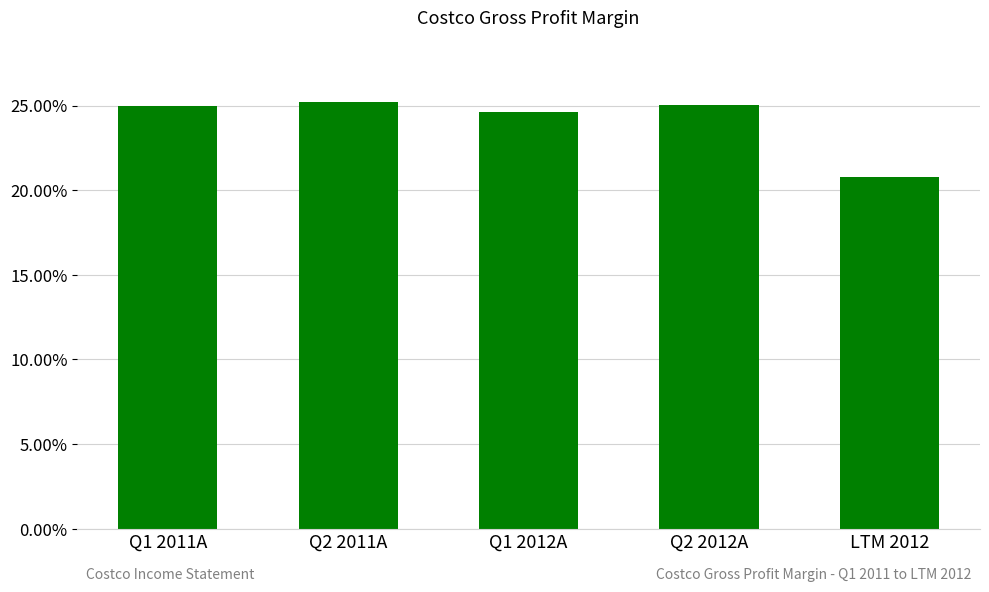

Reading right to left, what are all the values shown in this chart?

LTM 2012=0.2	Q2 2012A=0.3	Q1 2012A=0.2	Q2 2011A=0.3	Q1 2011A=0.2